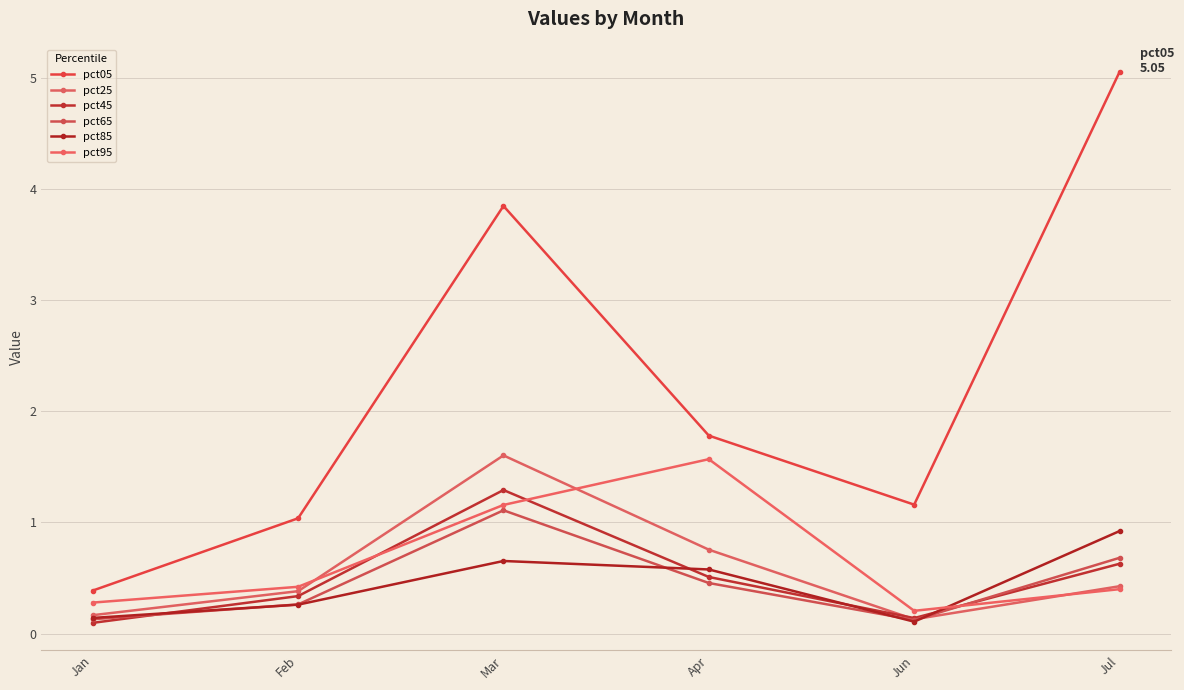

Which series changed the most between Feb and Jul?

pct05